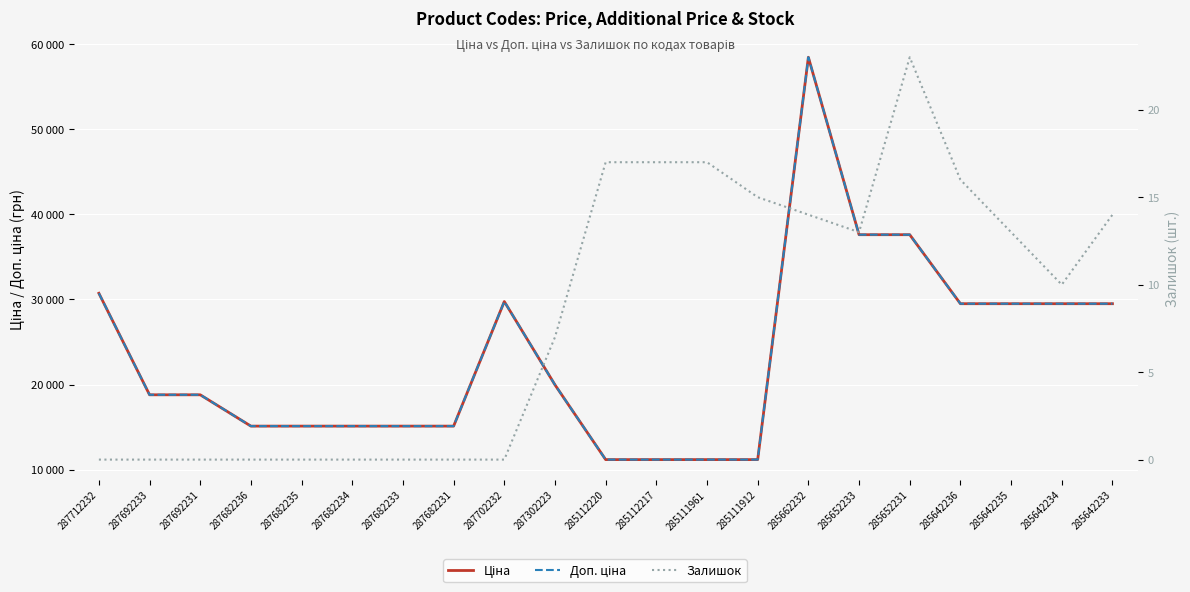

How many data points in Доп. ціна are less than 18796?

9